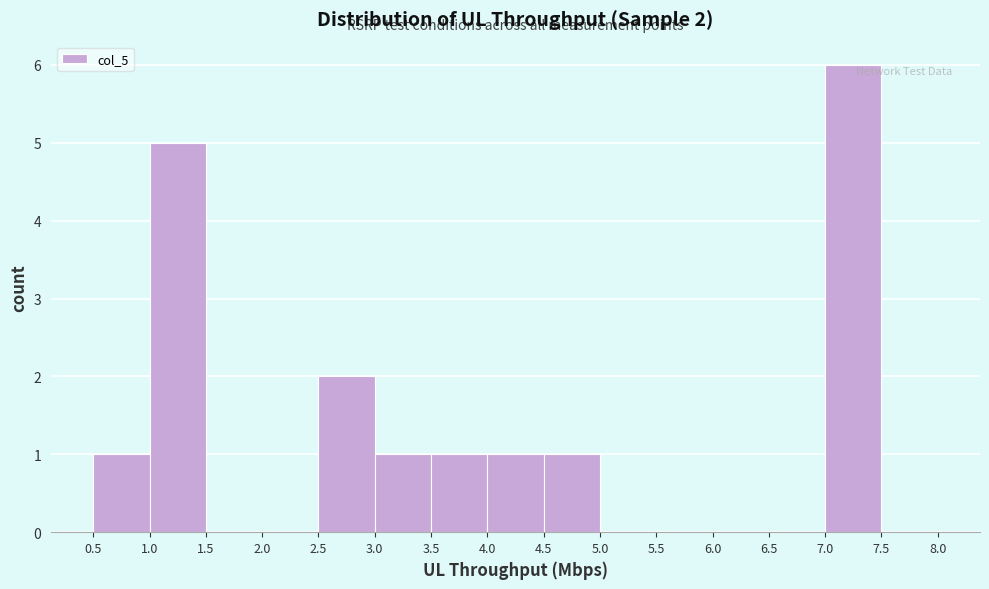

Which range on the x-axis has the tallest bar?

7.0 to 7.5